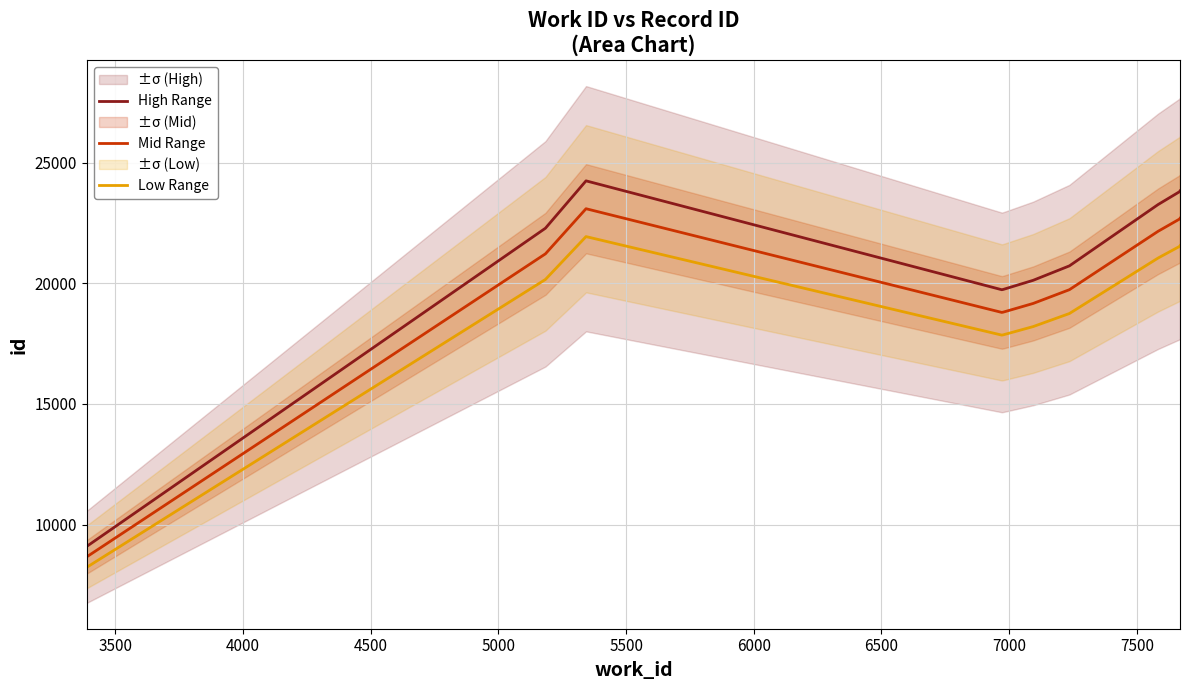

True or false: Low Range and High Range cross at least once.

False